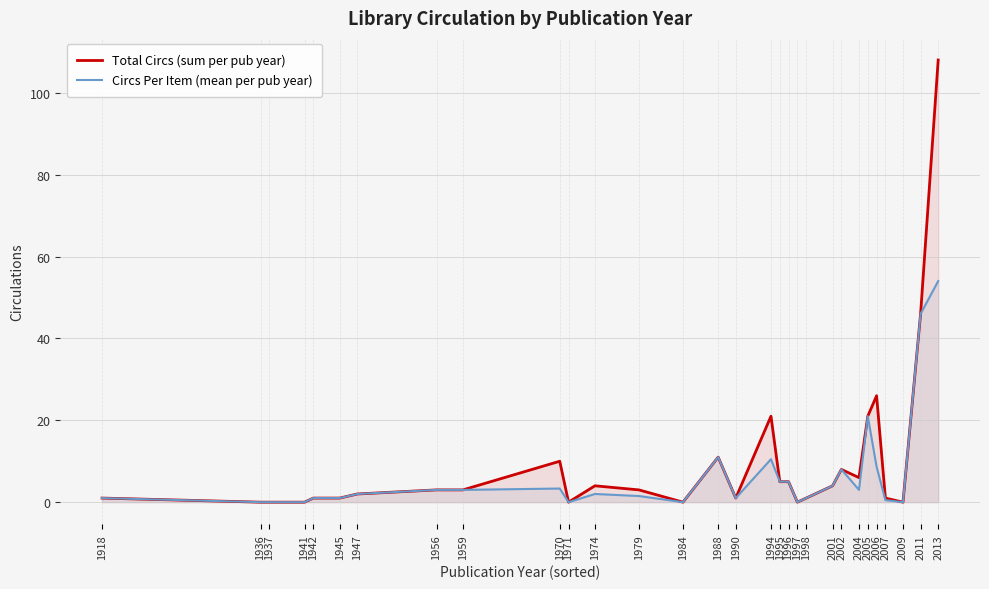

How many lines are shown in the chart?

2